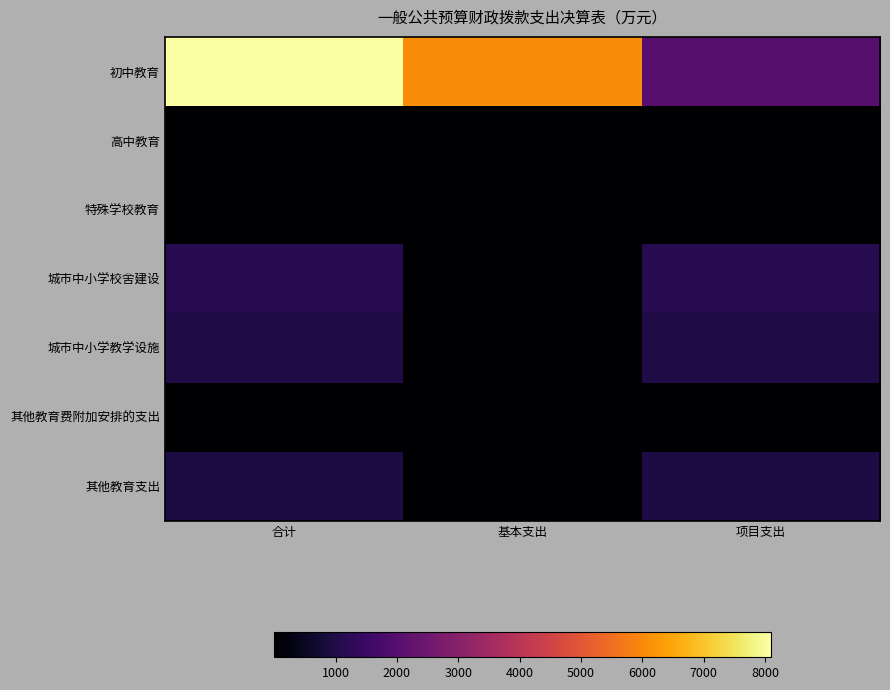

Which series has the widest spread of values?

初中教育